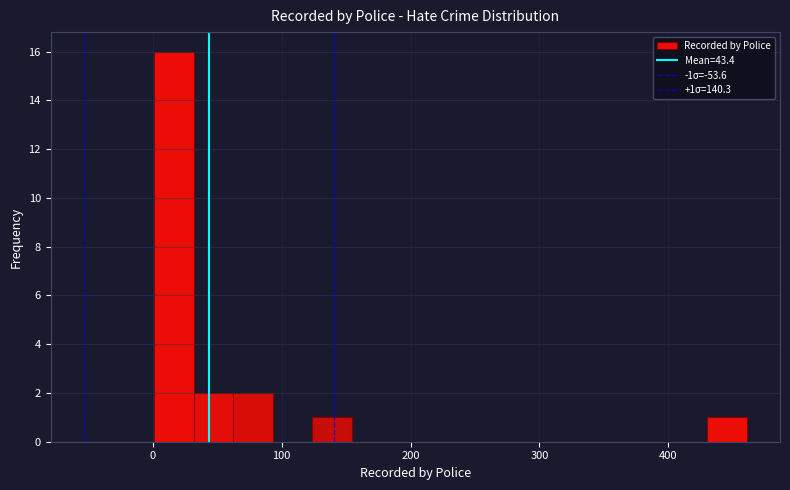

Around what value on the x-axis is the tallest bar? Give the approximate position of its centre, as read against the axis.

20